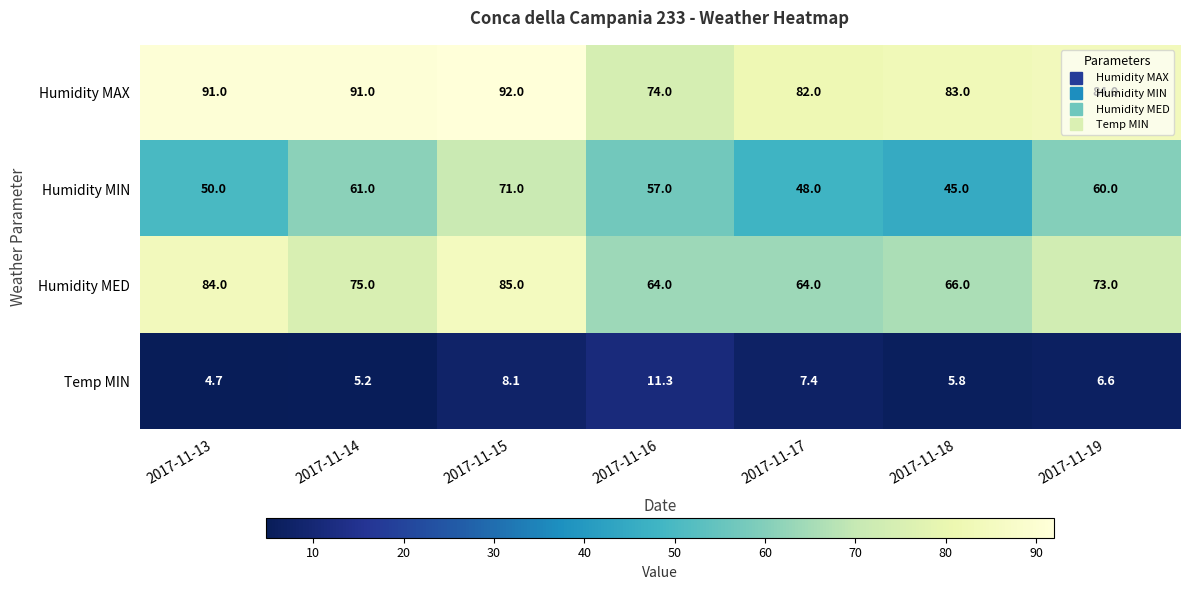

Rank the series by their maximum value, from highest to lowest.

Humidity MAX, Humidity MED, Humidity MIN, Temp MIN